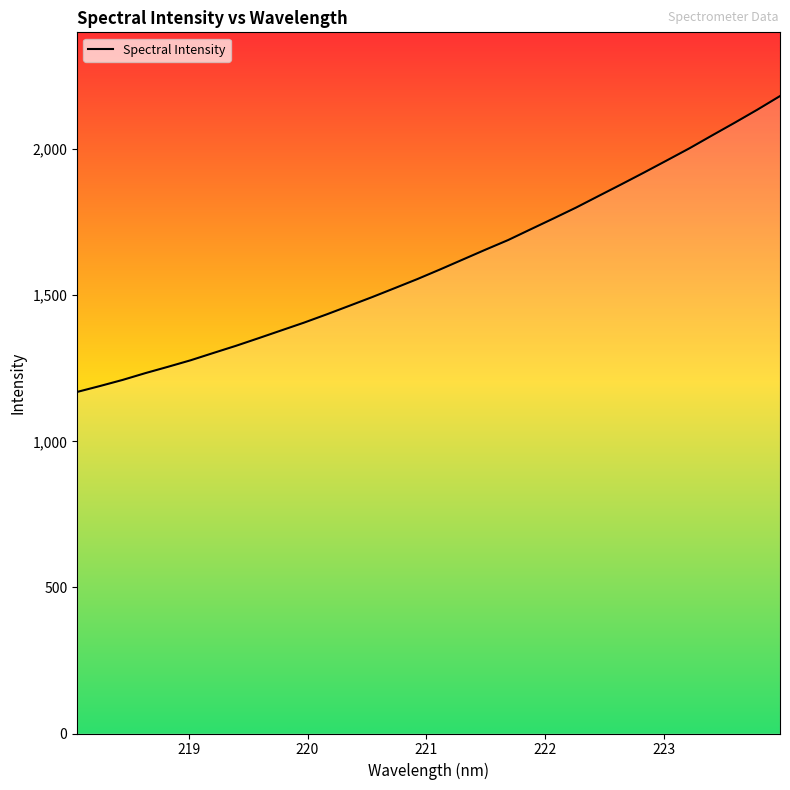

Reading right to left, transcribe all the data shown in this chart.

2181.7	2135.1	2090.5	2046.9	2002.8	1961.3	1920.1	1879.8	1840.0	1800.2	1762.7	1725.9	1688.9	1655.9	1622.2	1588.4	1555.5	1524.4	1493.6	1464.0	1434.6	1406.3	1379.7	1353.1	1327.0	1302.3	1277.4	1255.0	1233.3	1210.1	1189.2	1169.1